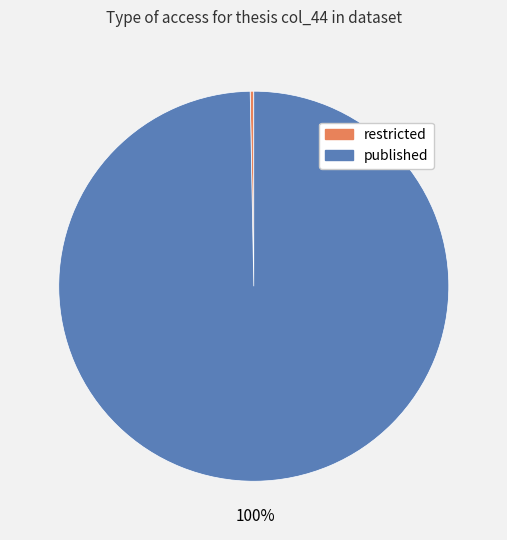

True or false: published accounts for 90% of the total.

False